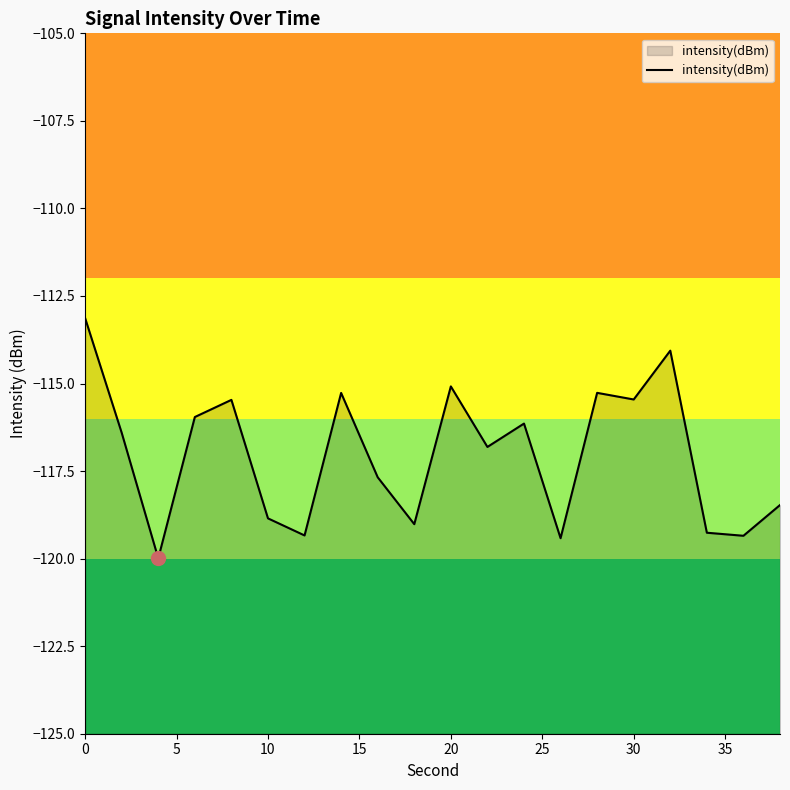

The value at 20 is -115.1. True or false?

True